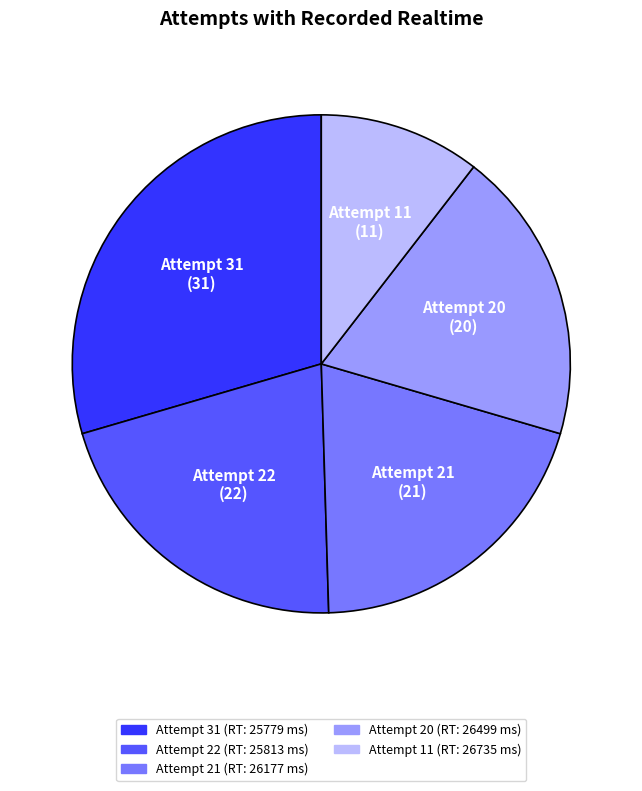

Combined, do Attempt 31 and Attempt 20 account for over 50%?

No